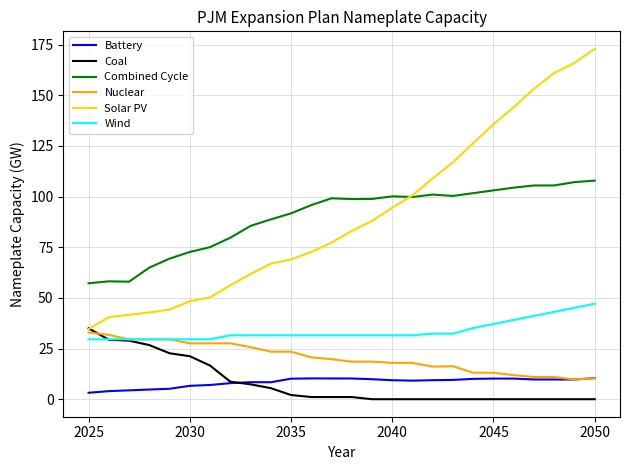

What is the difference between the second highest and second lowest values in the Wind series?

15.6